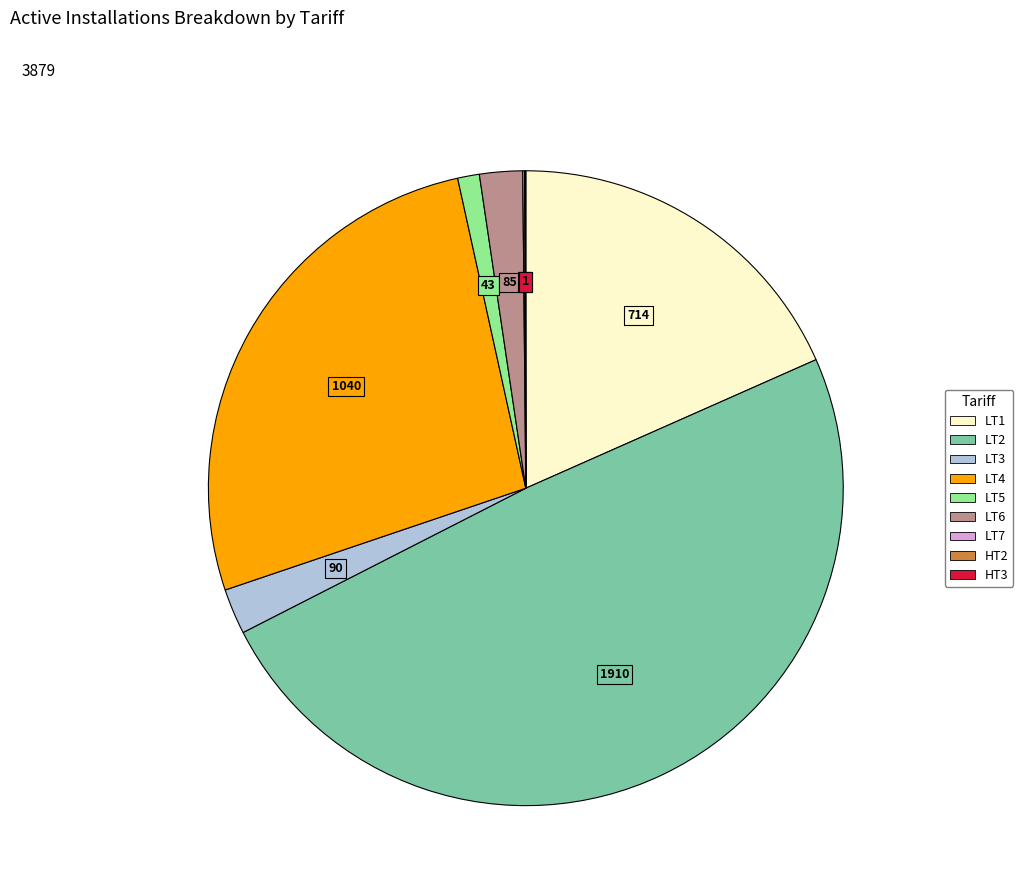

The LT5 slice represents 7% of the pie. True or false?

False